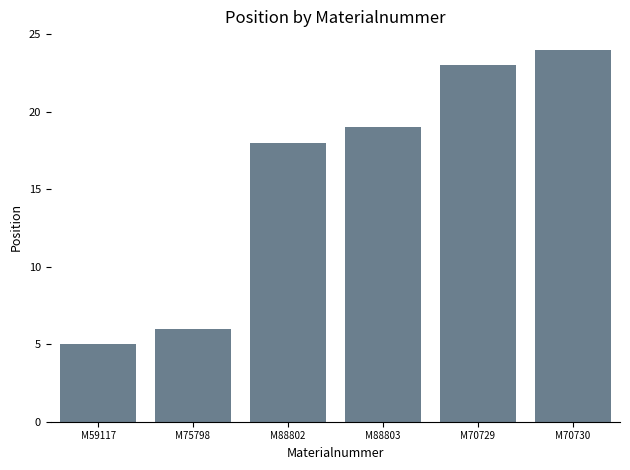

What is the maximum value shown in the chart?

24